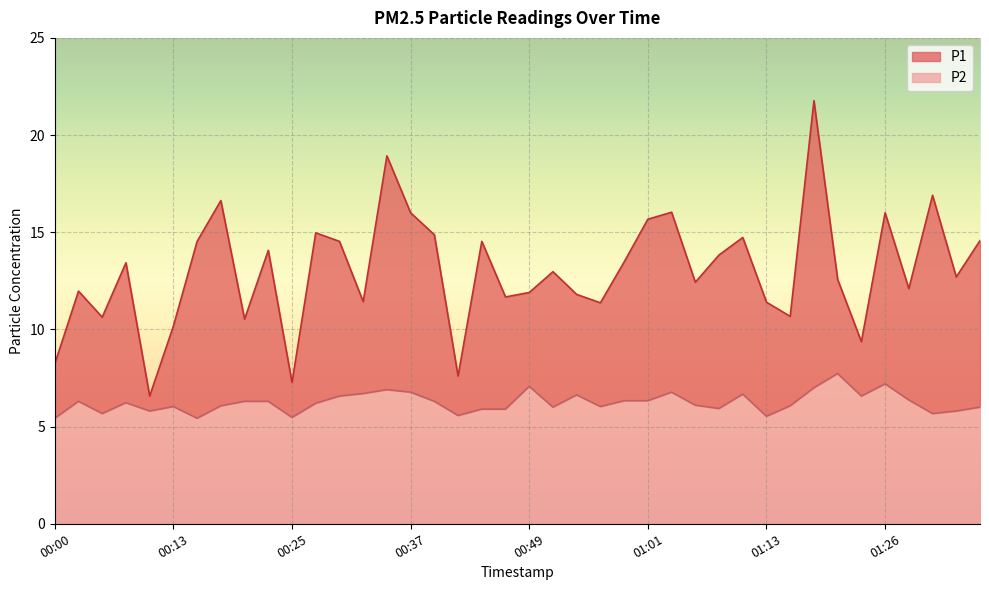

What is the total value across all series at 01:26?

16.0